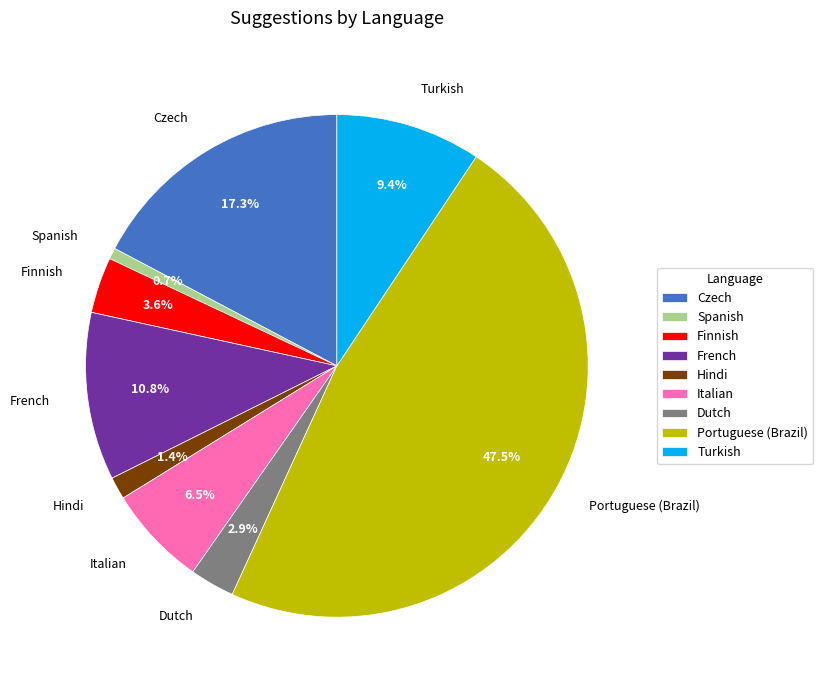

What is the total percentage of Italian and Spanish?

7.2%